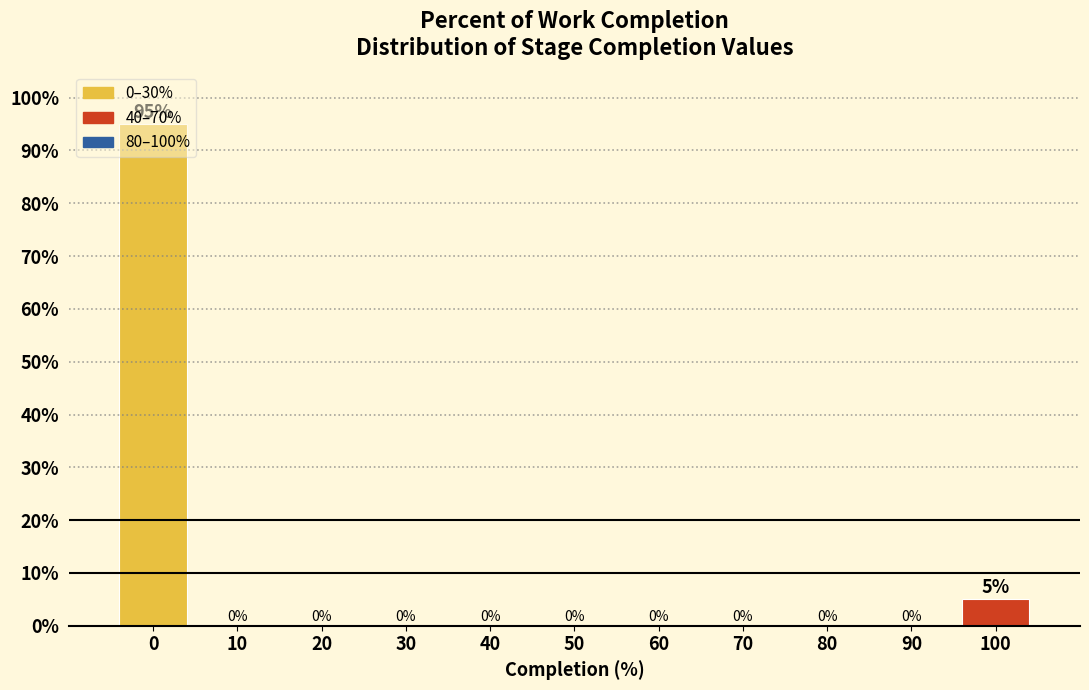

What is the maximum value shown in the chart?

95